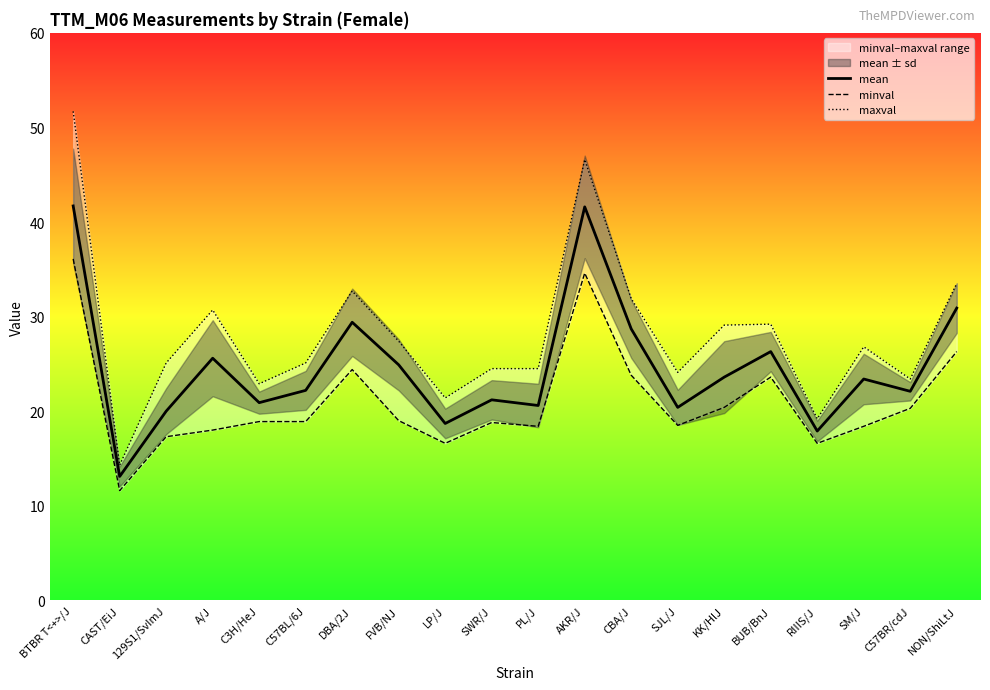

True or false: mean and maxval cross at least once.

False